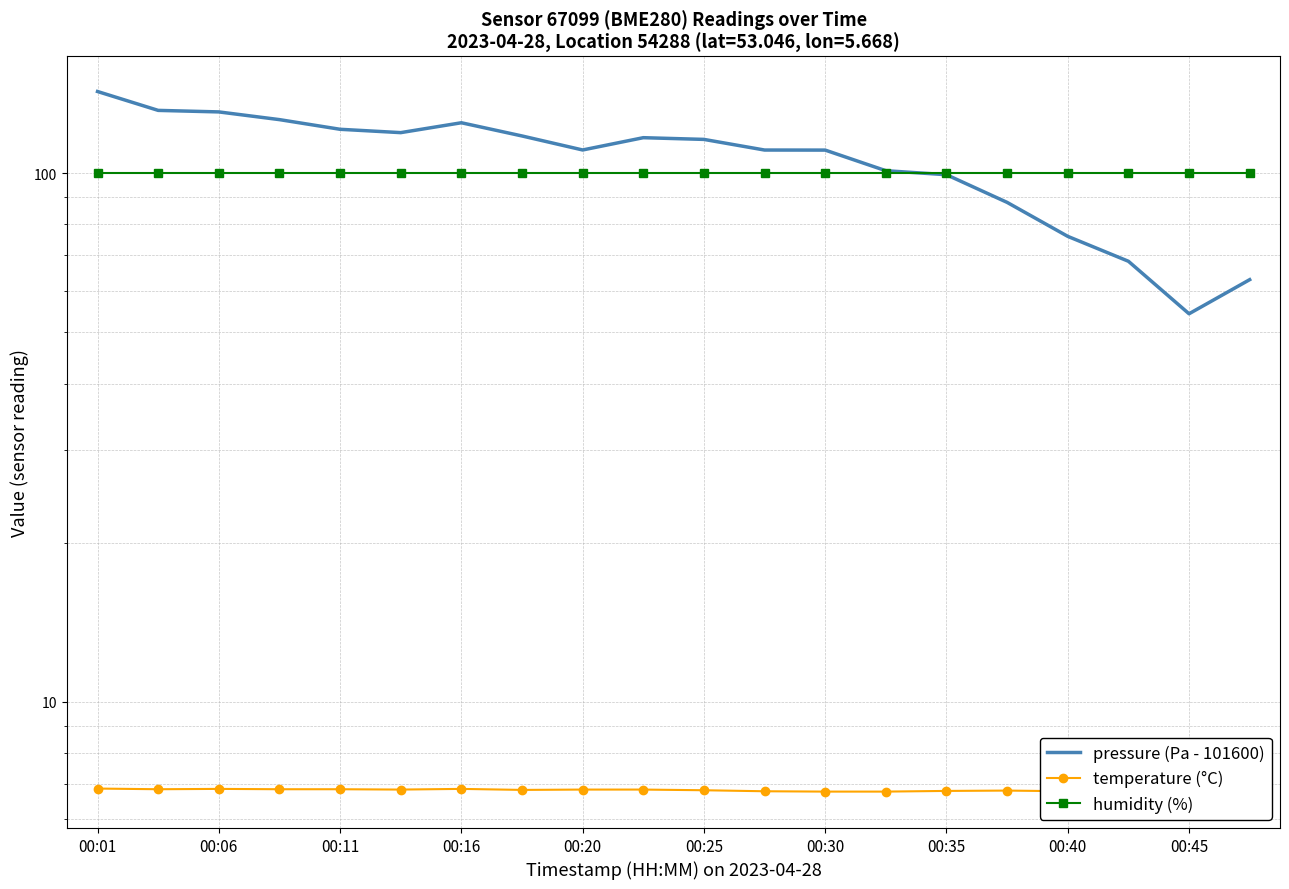

Which series ends up on top after the final intersection of humidity (%) and pressure (Pa - 101600)?

humidity (%)